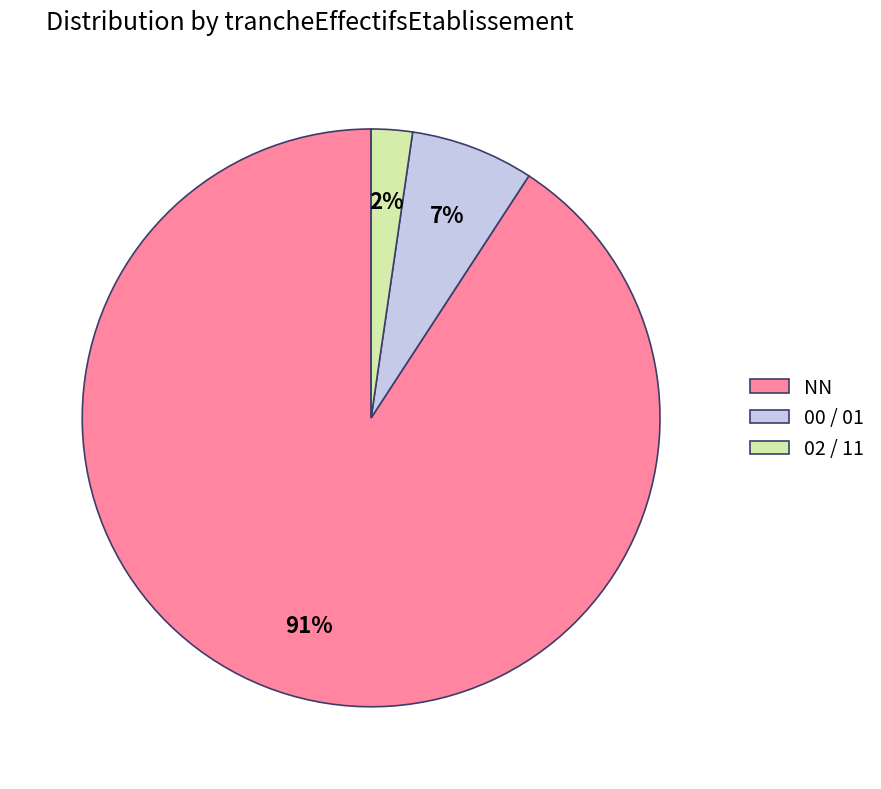

To the nearest percent, what percentage of the pie is NN?

91%